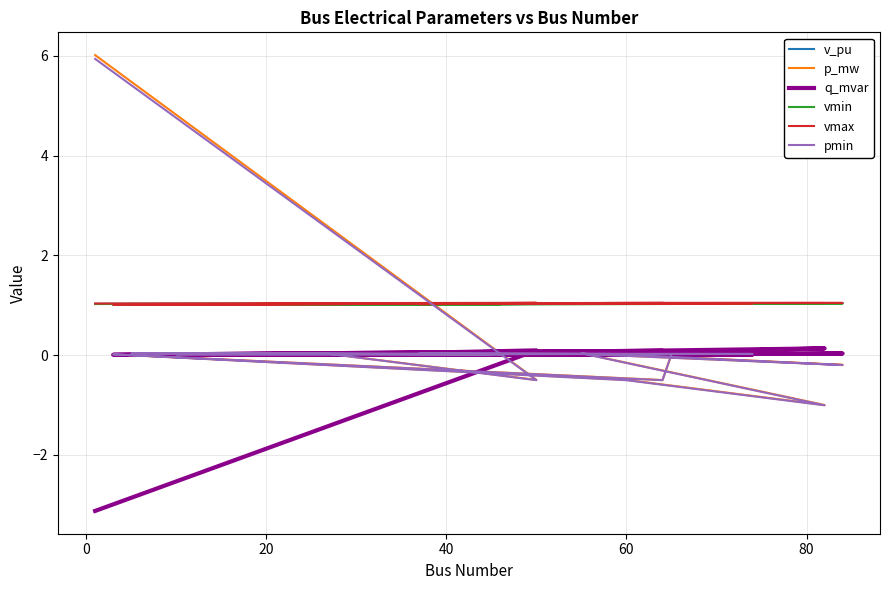

What is the value of the p_mw point at the 15th from the left?

-1.0